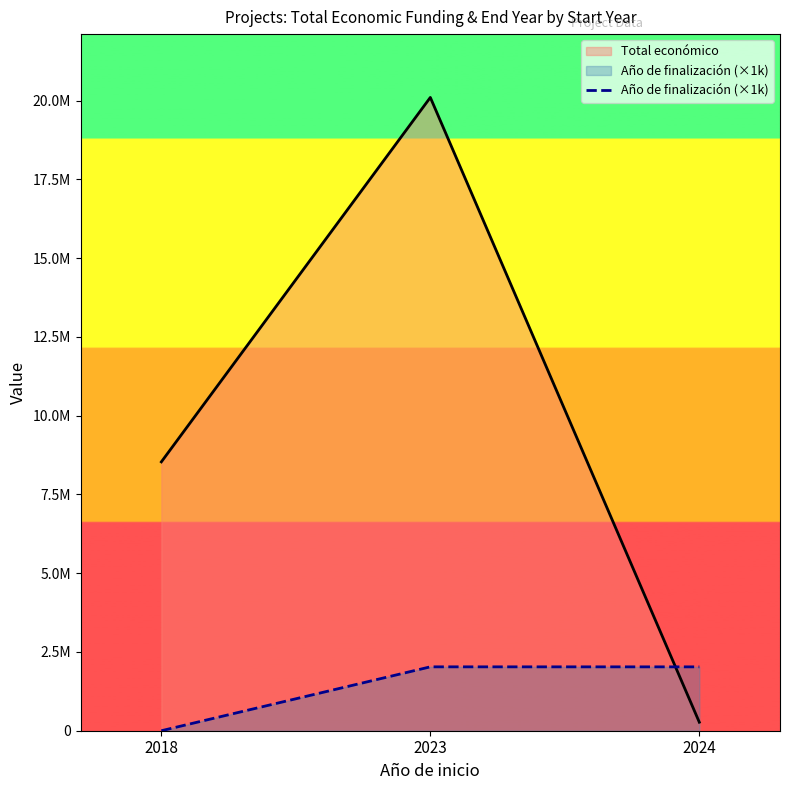

List the labels in order of value, largest first.

2023, 2024, 2018